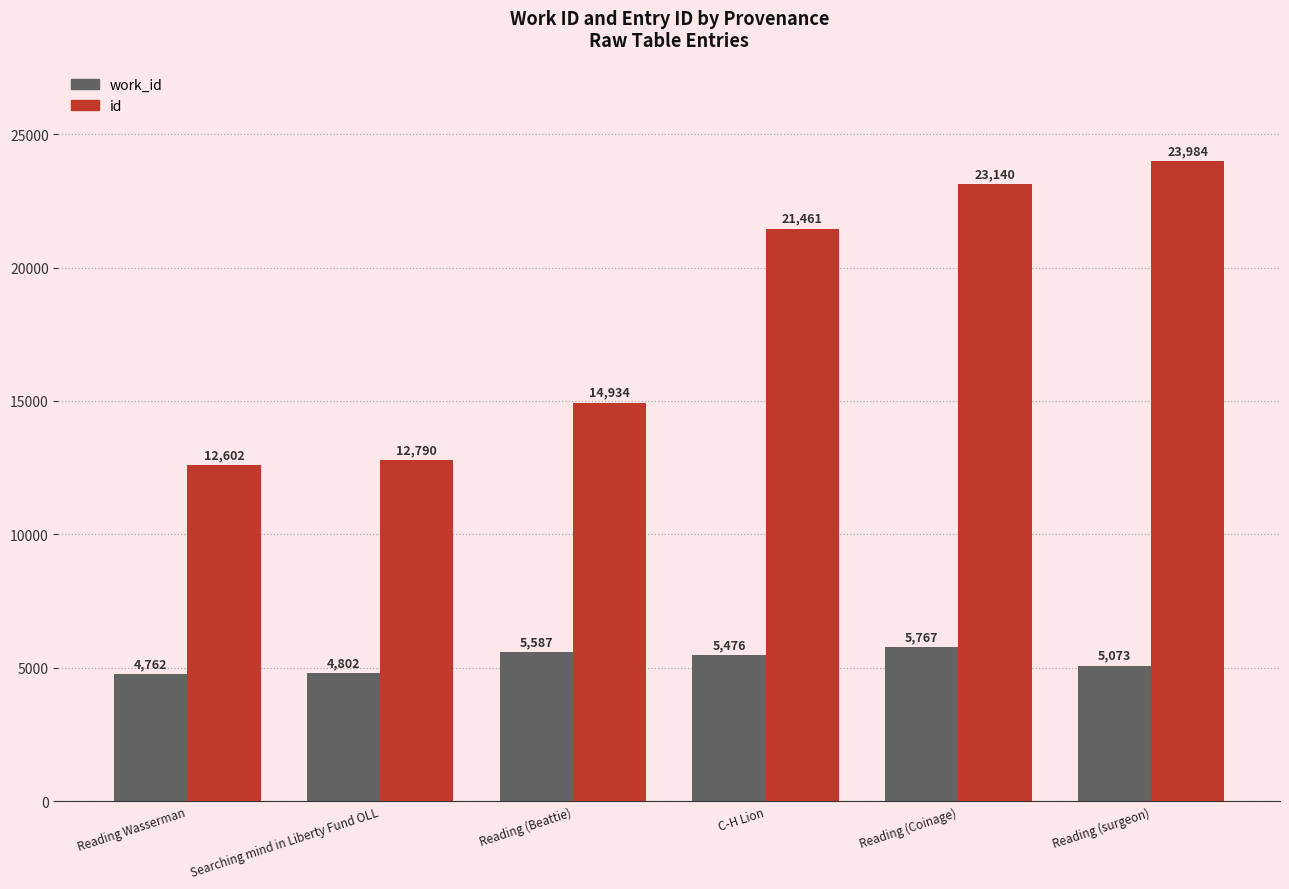

How many groups of bars are there?

6